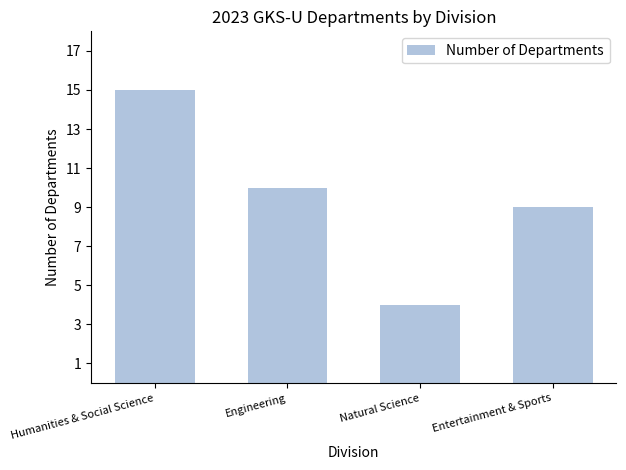

Reading right to left, what are all the values shown in this chart?

9	4	10	15